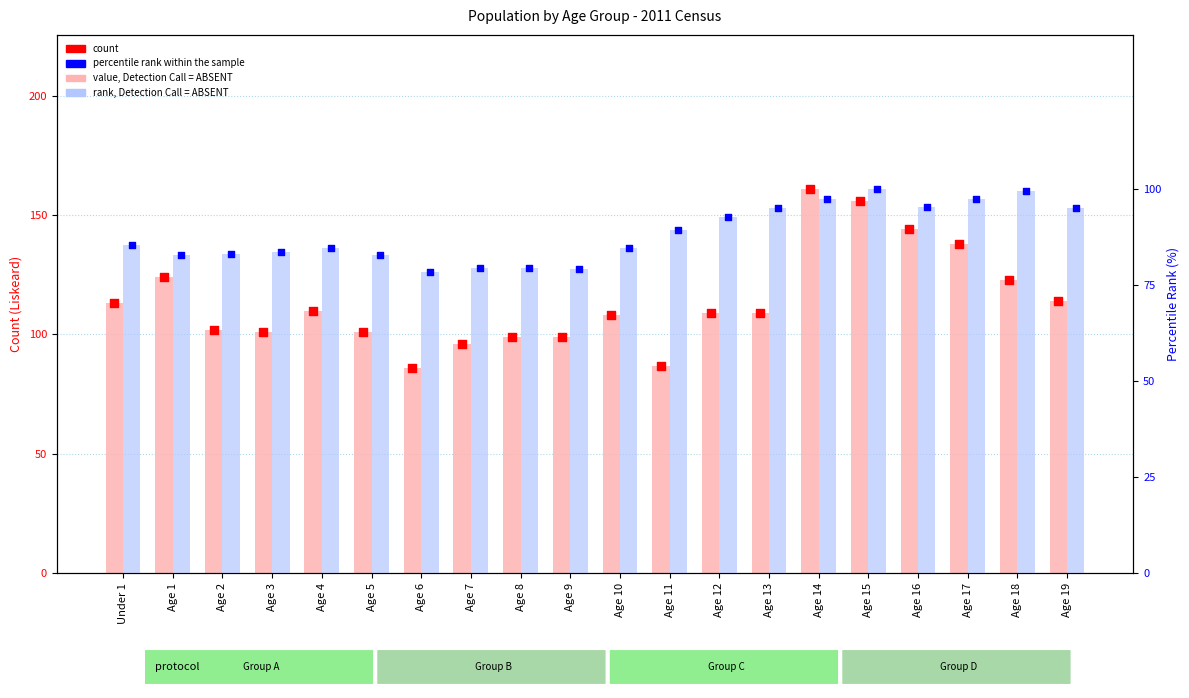

What are all the series names shown in the legend?

value, Detection Call = ABSENT, count, rank, Detection Call = ABSENT, percentile rank within the sample